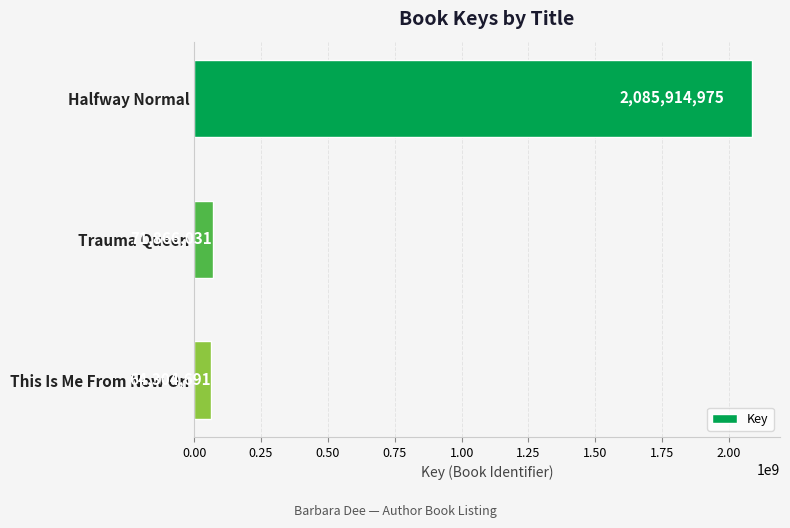

What is the label of the 2nd bar from the bottom?

Trauma Queen